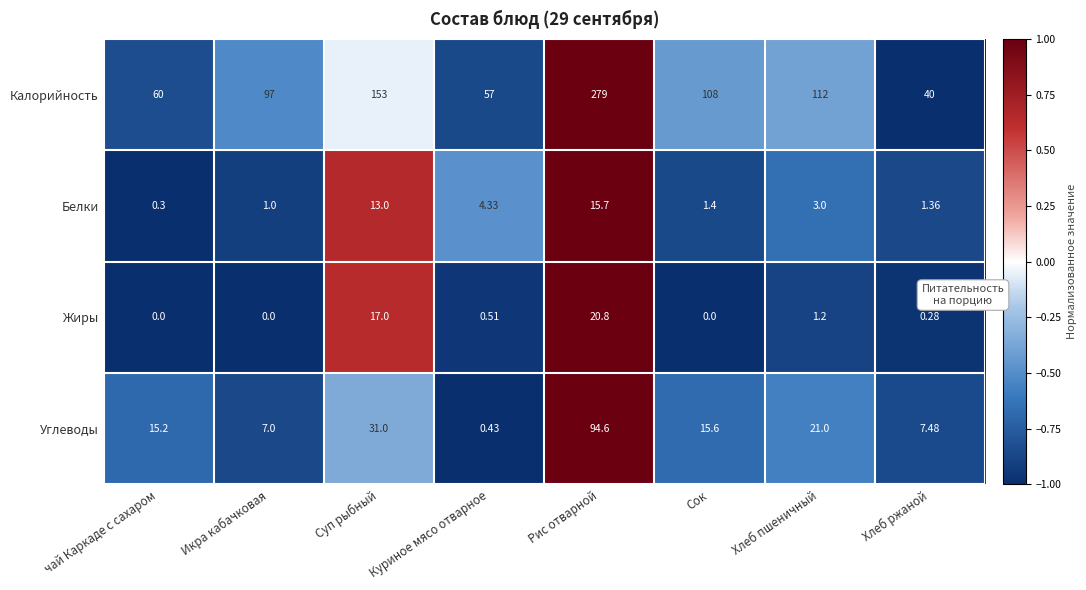

At which label is Углеводы closest to 47?

Суп рыбный